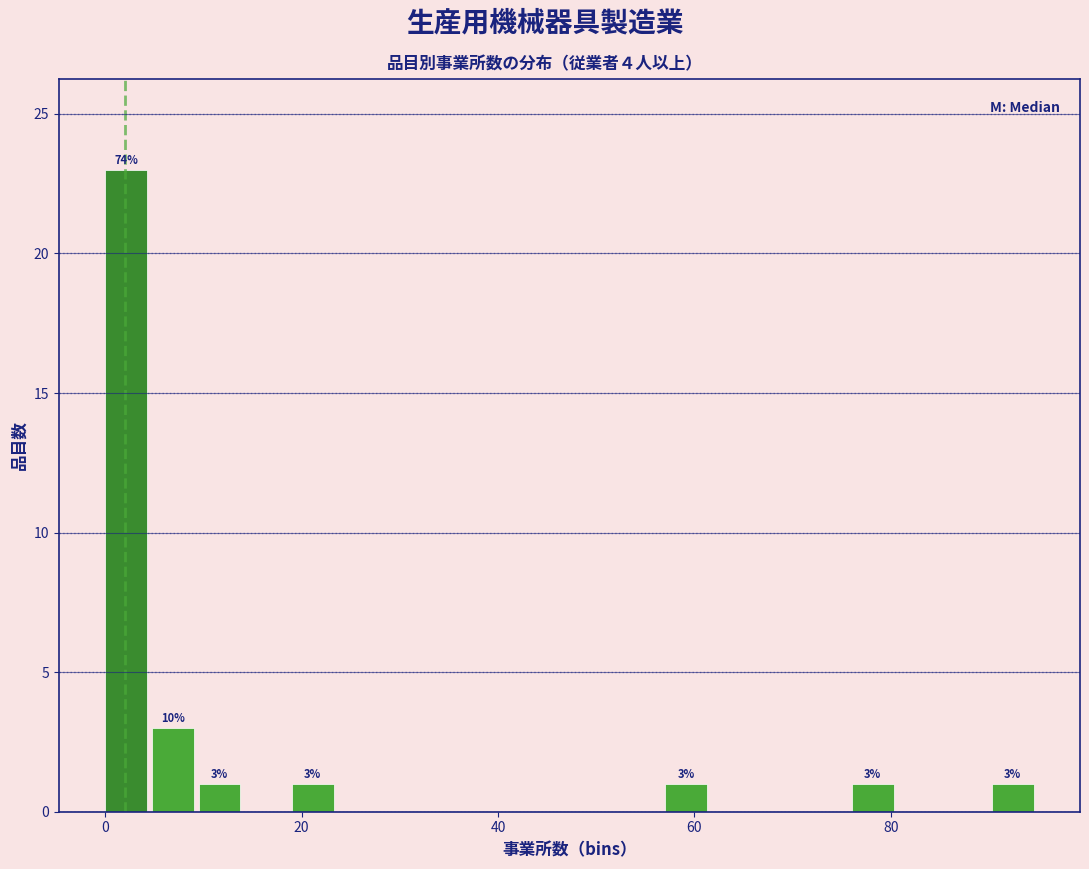

Around what value on the x-axis is the tallest bar? Give the approximate position of its centre, as read against the axis.

2